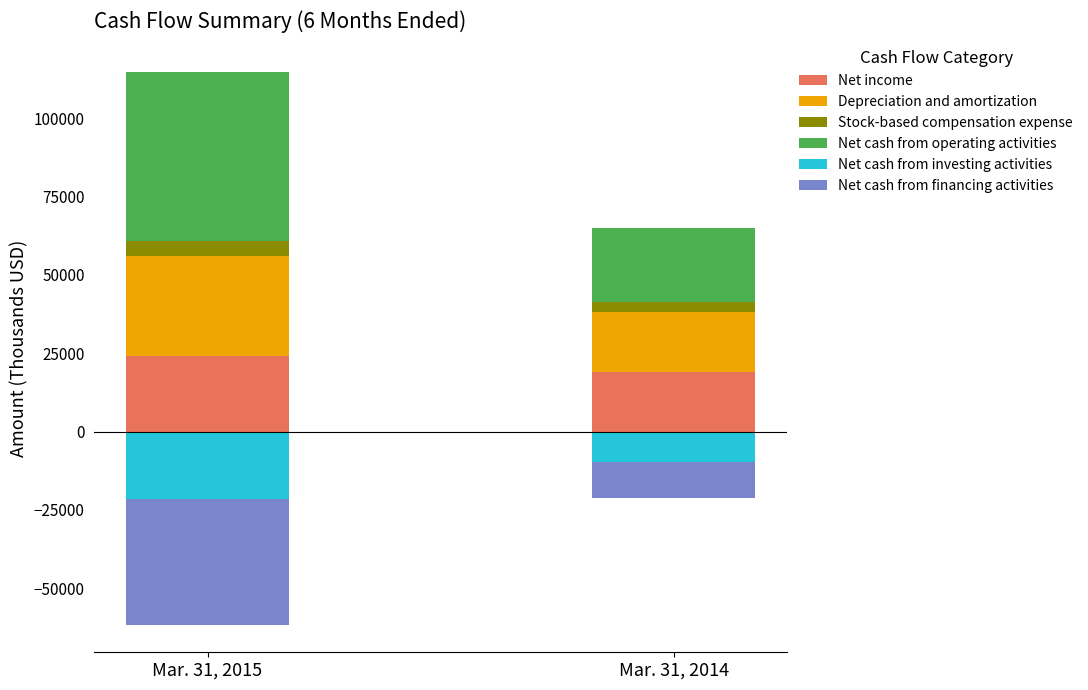

Is the value of Net cash from investing activities at Mar. 31, 2014 greater than the value of Net cash from operating activities at Mar. 31, 2014?

No